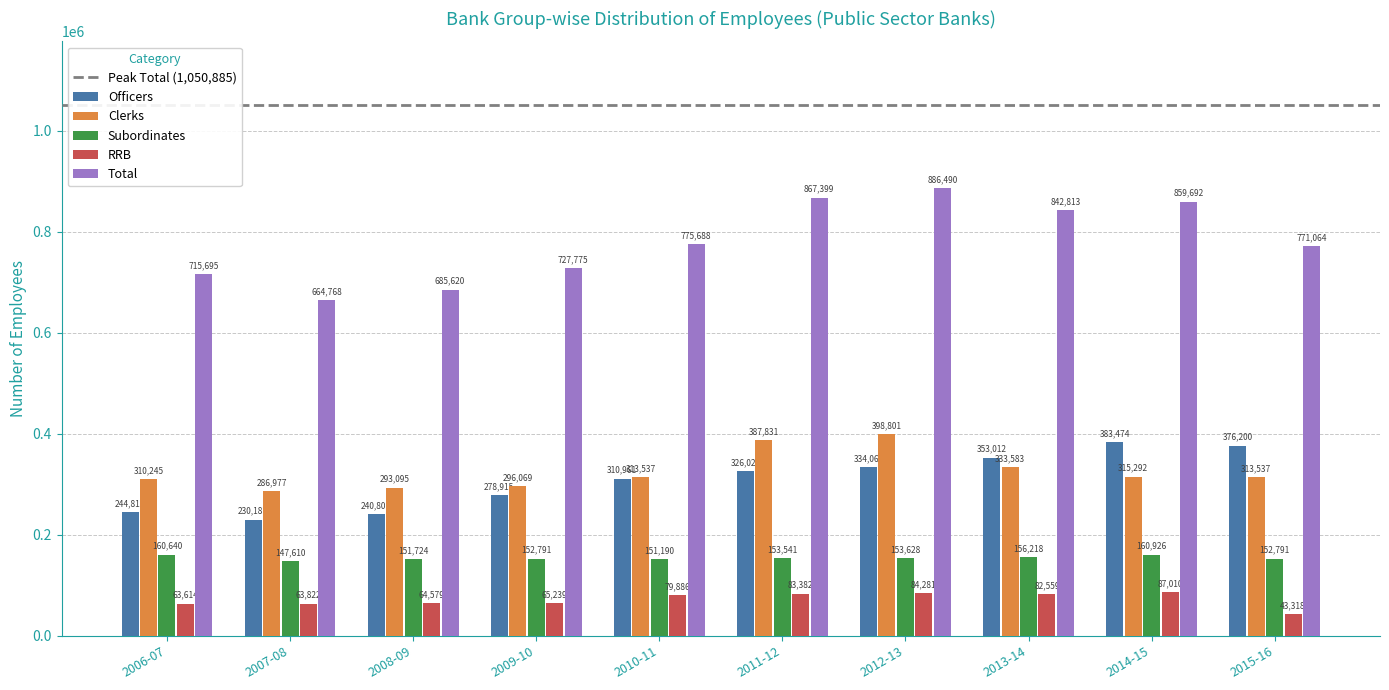

What is the difference between the highest and lowest values at 2007-08?

600946